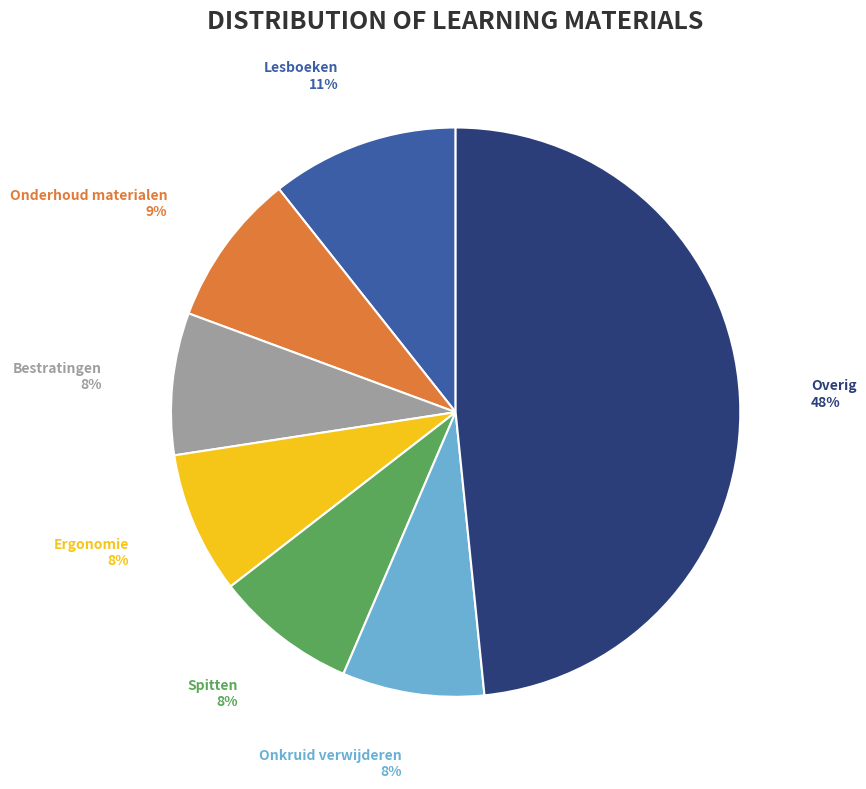

How many slices are in this pie chart?

7